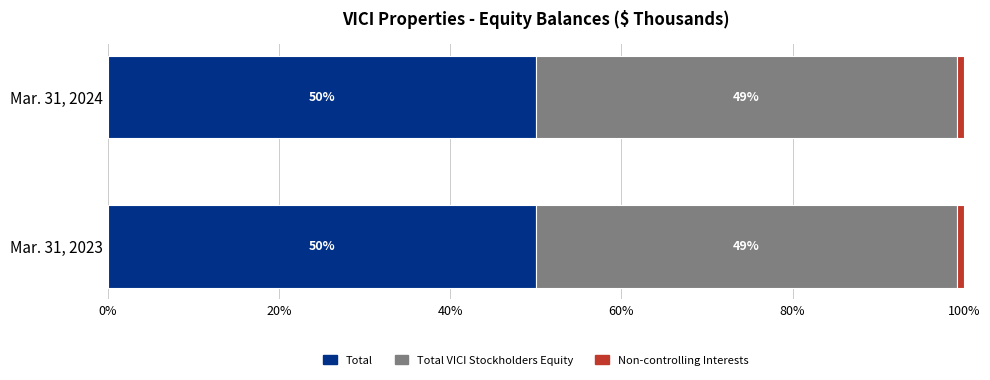

What is the sum of all Total values?

100.0